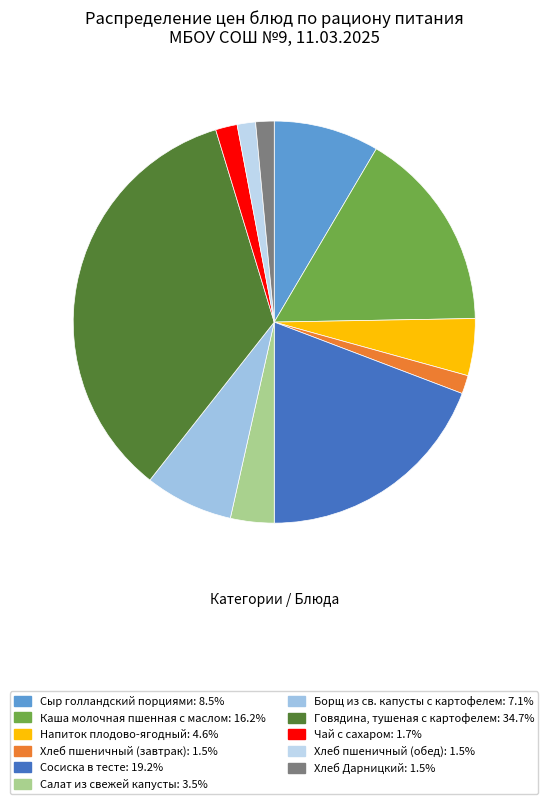

What portion of the pie excludes Борщ из св. капусты с картофелем?

92.9%